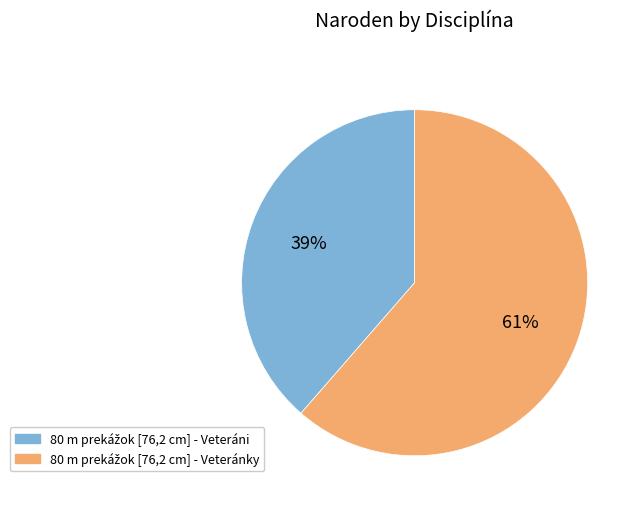

Does any single category account for the majority?

Yes